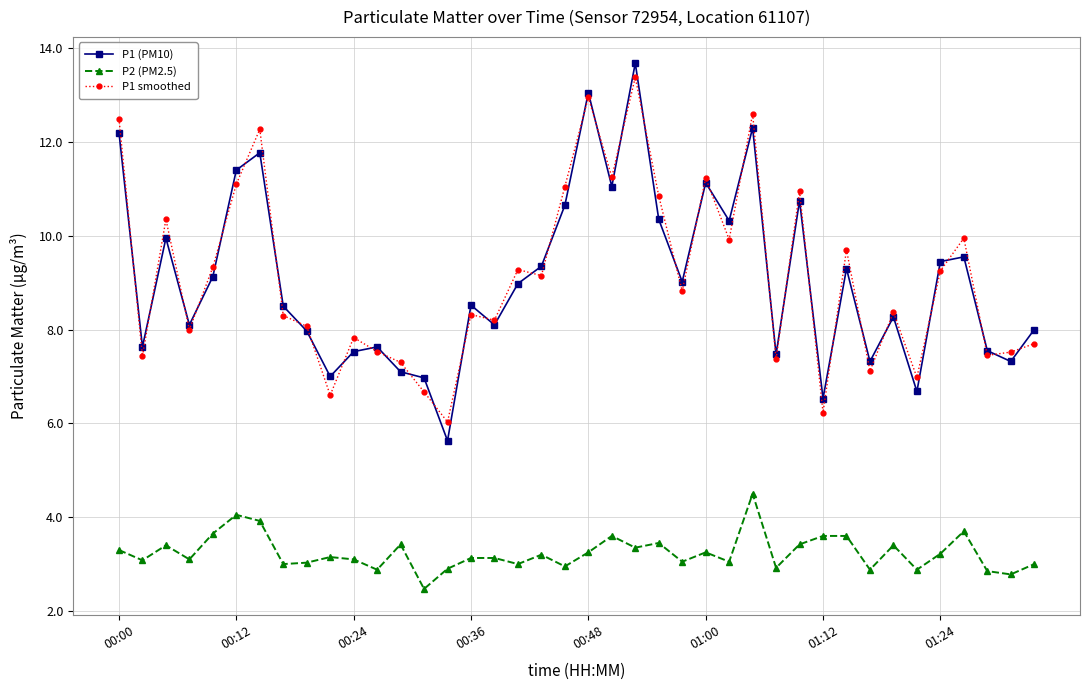

What is the value of the P1 smoothed point at the 10th from the left?

6.6